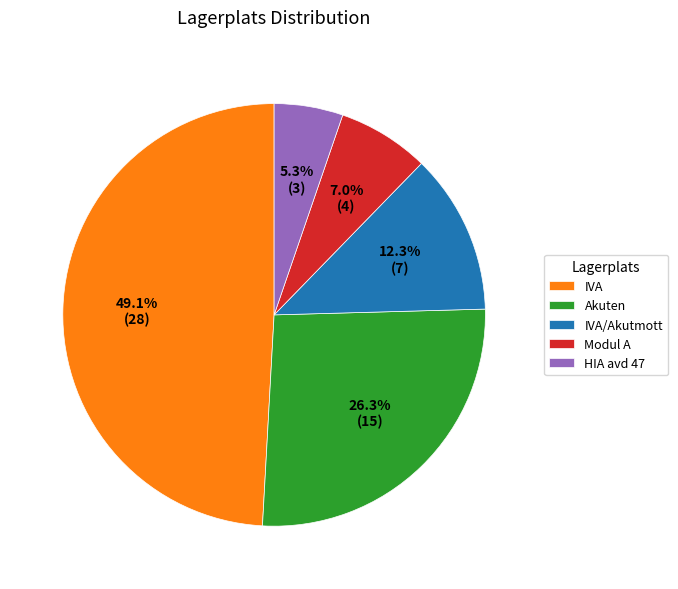

To the nearest percent, what is the combined percentage of IVA/Akutmott and IVA?

61%